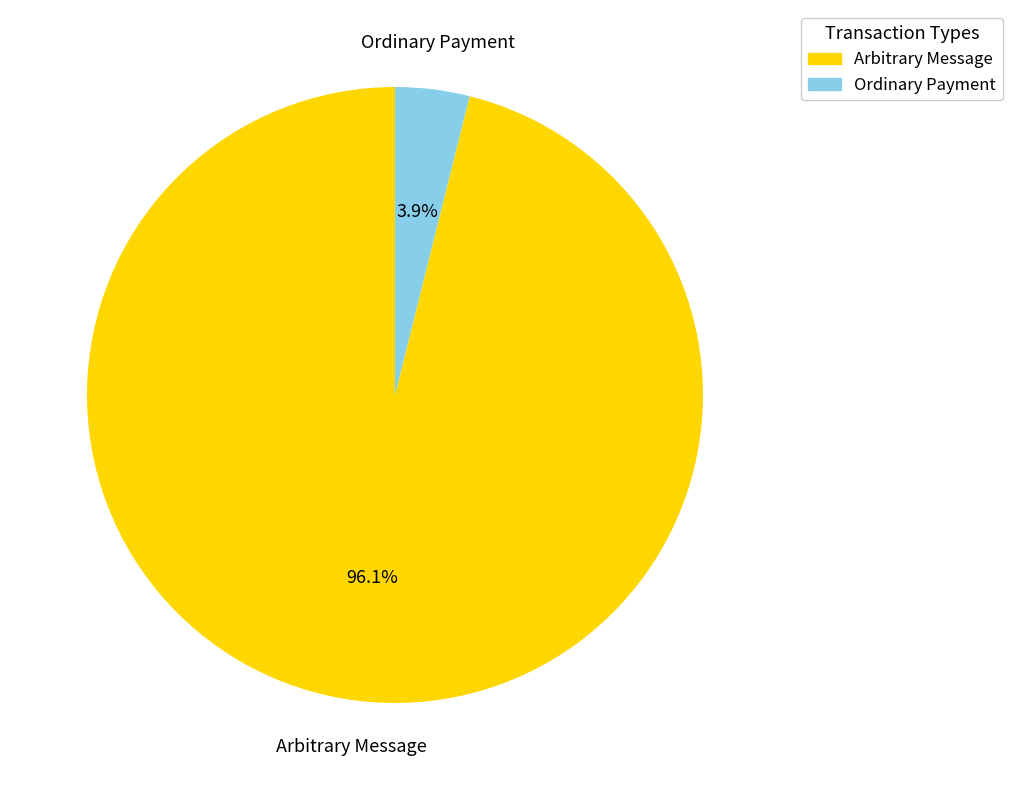

To the nearest percent, what is the average slice percentage?

50%